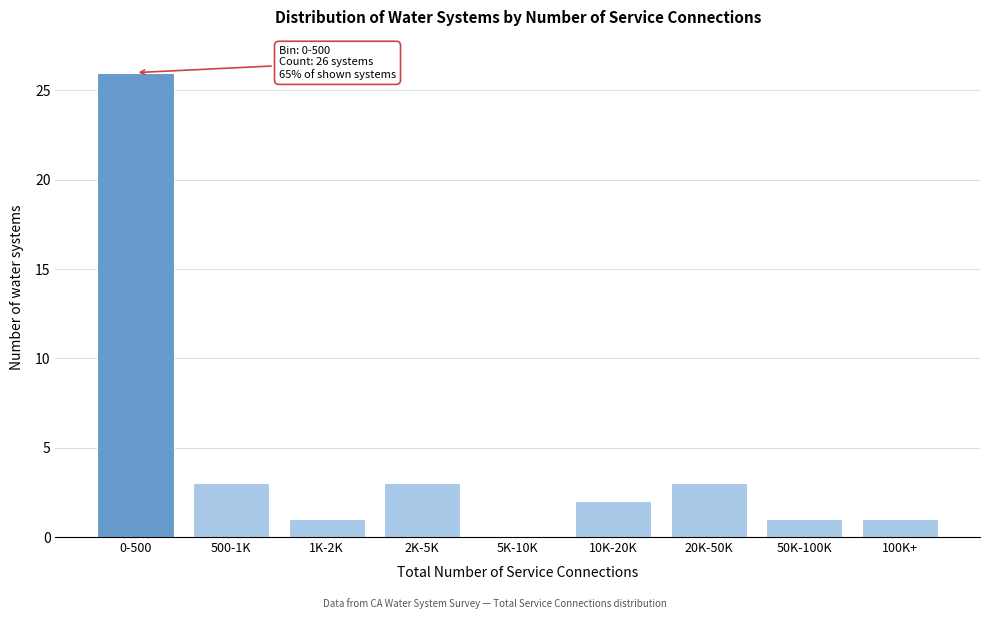

Reading left to right, what are all the values shown in this chart?

0-500=26	500-1K=3	1K-2K=1	2K-5K=3	5K-10K=0	10K-20K=2	20K-50K=3	50K-100K=1	100K+=1